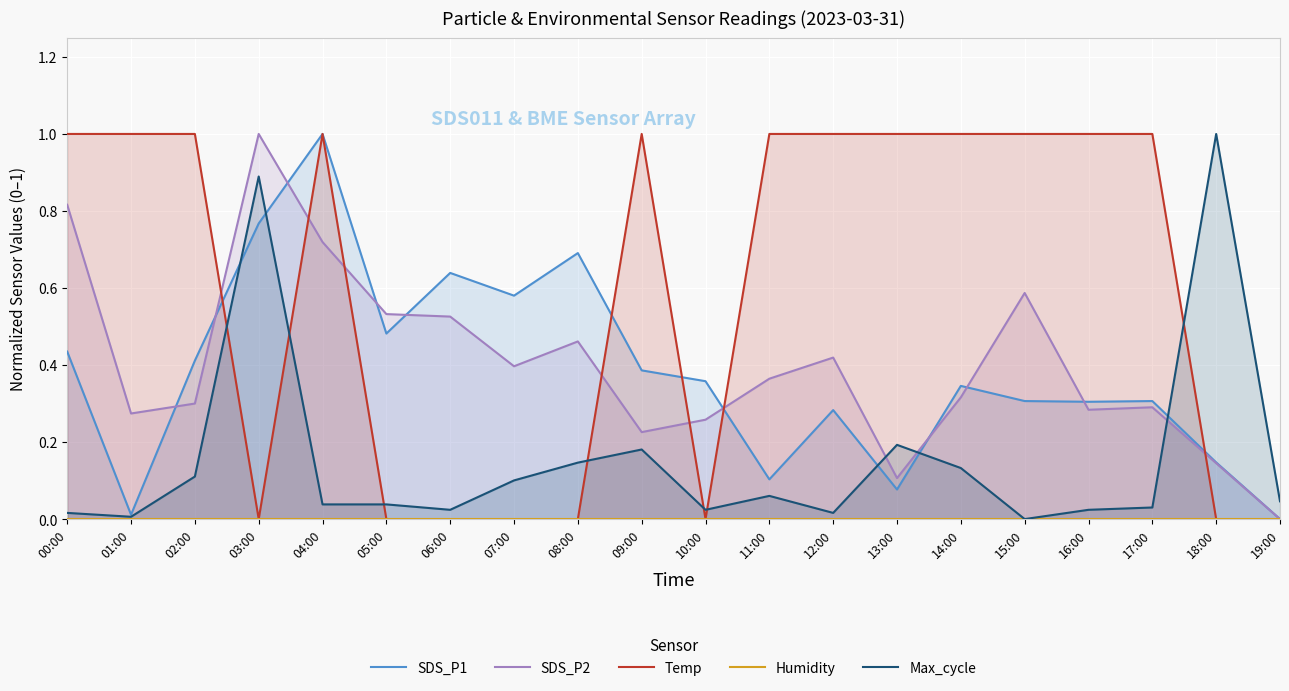

Which series has the largest range (max minus min)?

SDS_P1